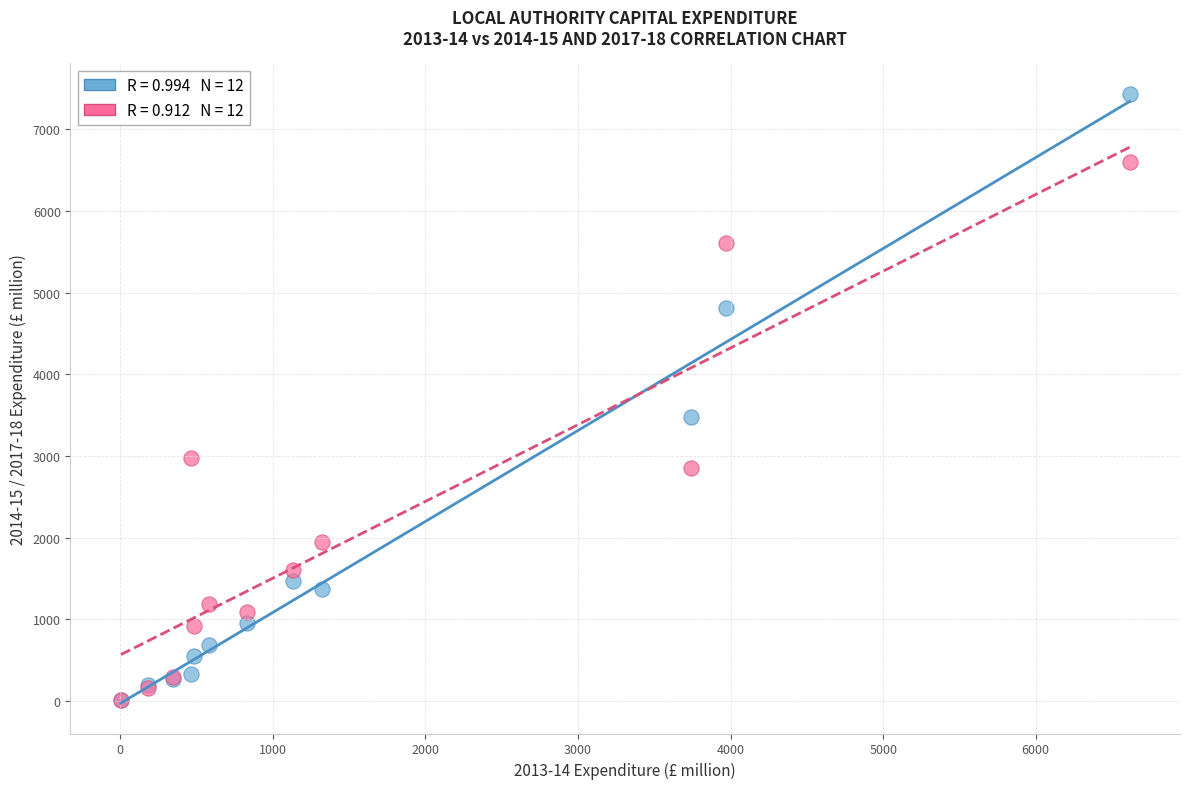

Across all series, what Y value is closest to 3722?

3479.9